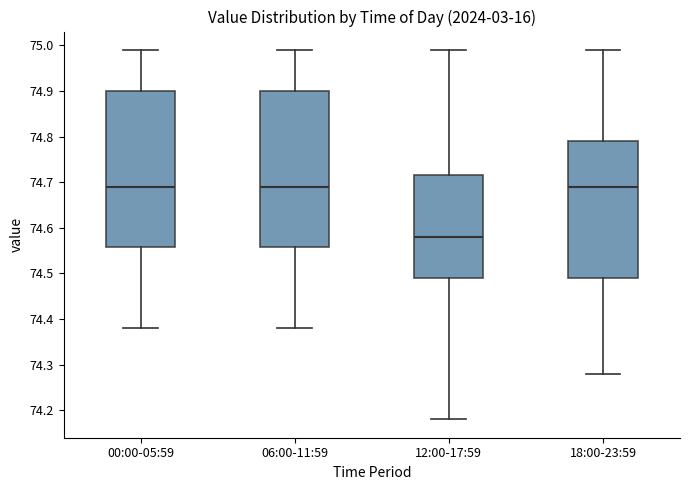

Reading left to right, read every box against the y-axis: the position of its median line, the range the box covers, and the ends of its whiskers. The values are not printed on the chart, so give them approximately, as read against the axis.

00:00-05:59: median 74.69, box 74.56 to 74.90, whiskers 74.38 to 74.99
06:00-11:59: median 74.69, box 74.56 to 74.90, whiskers 74.38 to 74.99
12:00-17:59: median 74.58, box 74.49 to 74.72, whiskers 74.18 to 74.99
18:00-23:59: median 74.69, box 74.49 to 74.79, whiskers 74.28 to 74.99